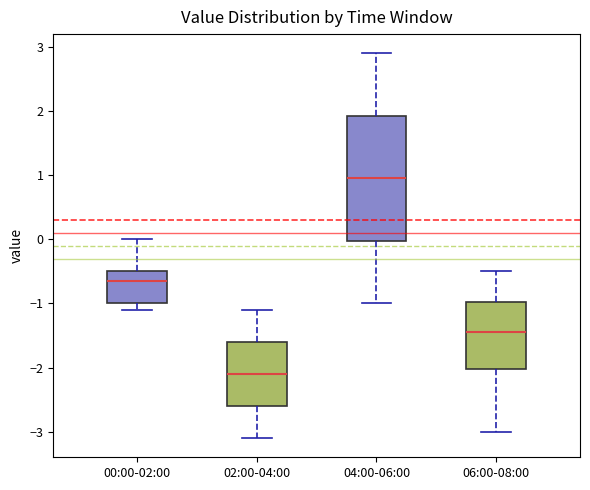

Which box has the lowest median line?

02:00-04:00